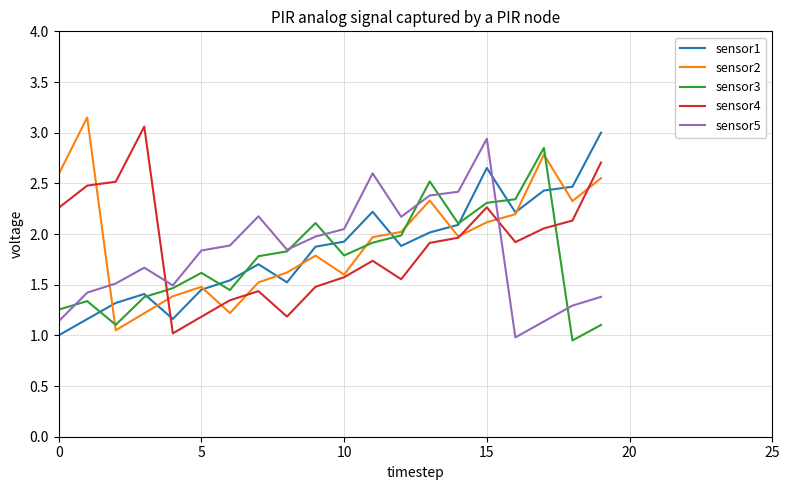

Which series ends up on top after the final intersection of sensor5 and sensor2?

sensor2